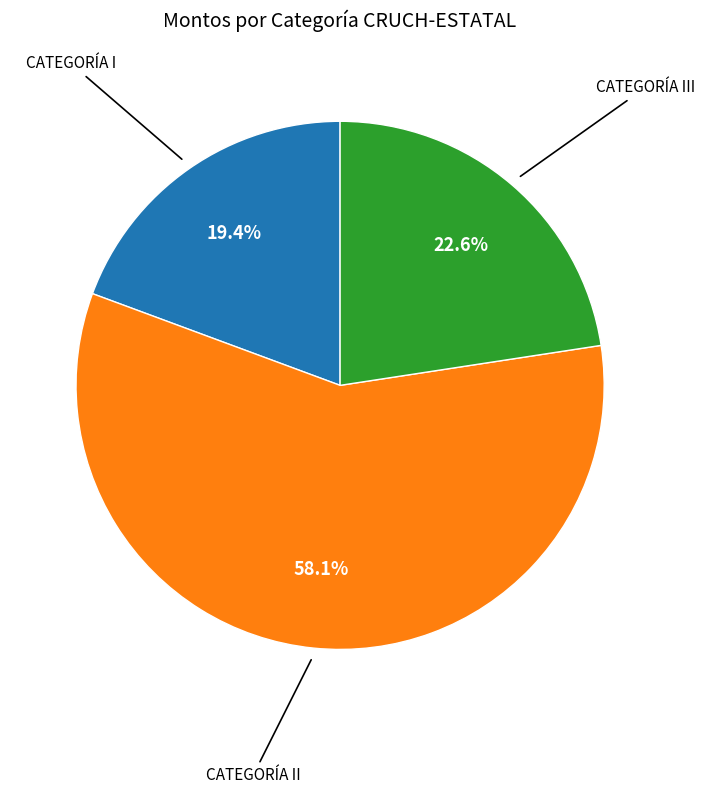

Is there a majority slice in this chart?

Yes